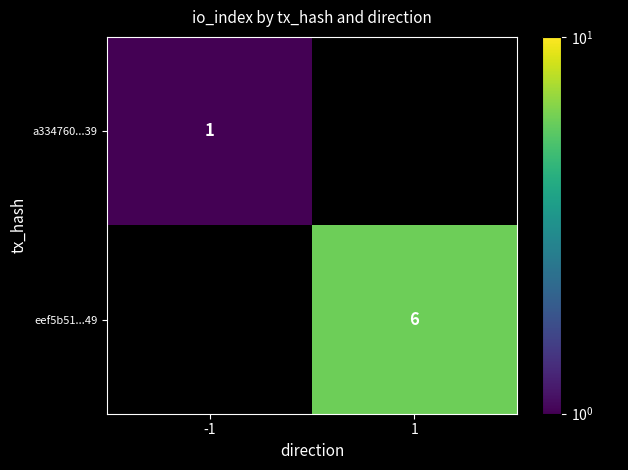

Is the value of a334760...39 at -1 greater than the value of eef5b51...49 at 1?

No